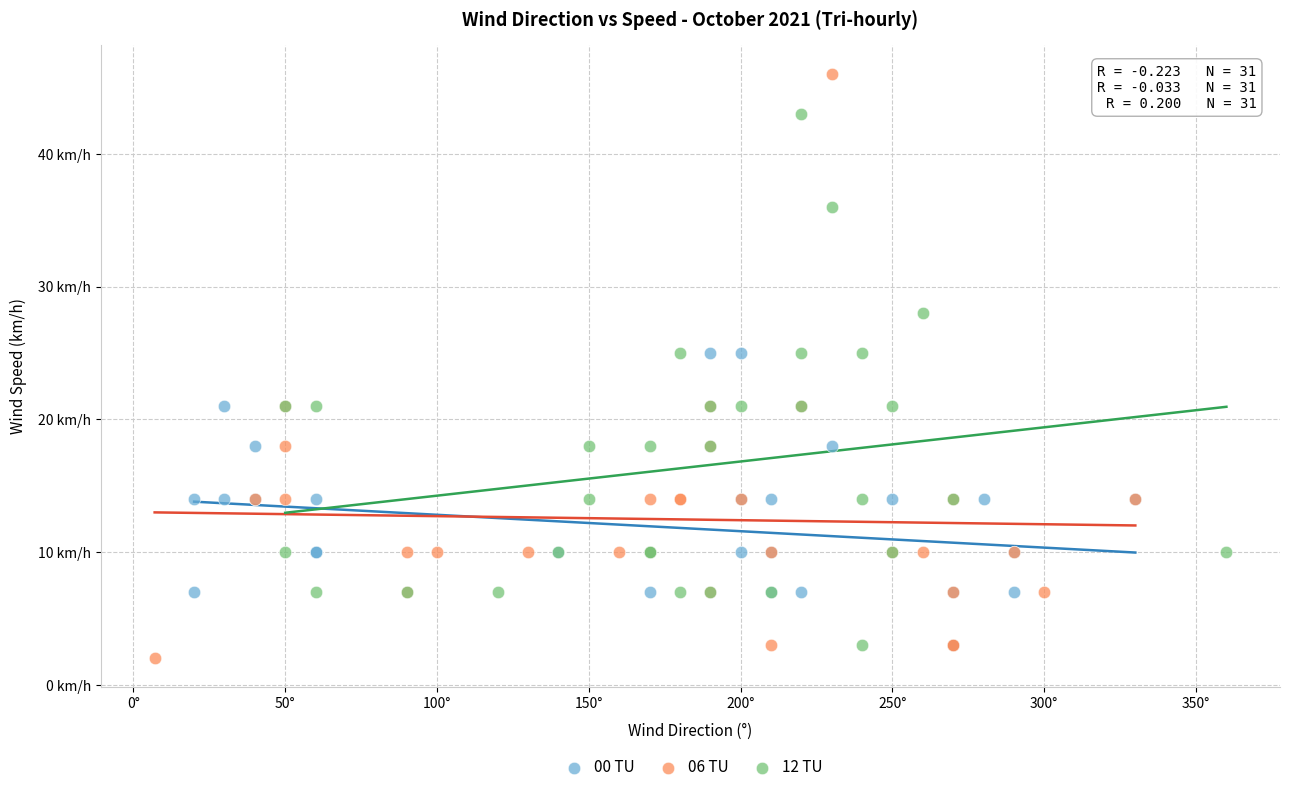

Which series contains the highest Y value?

06 TU